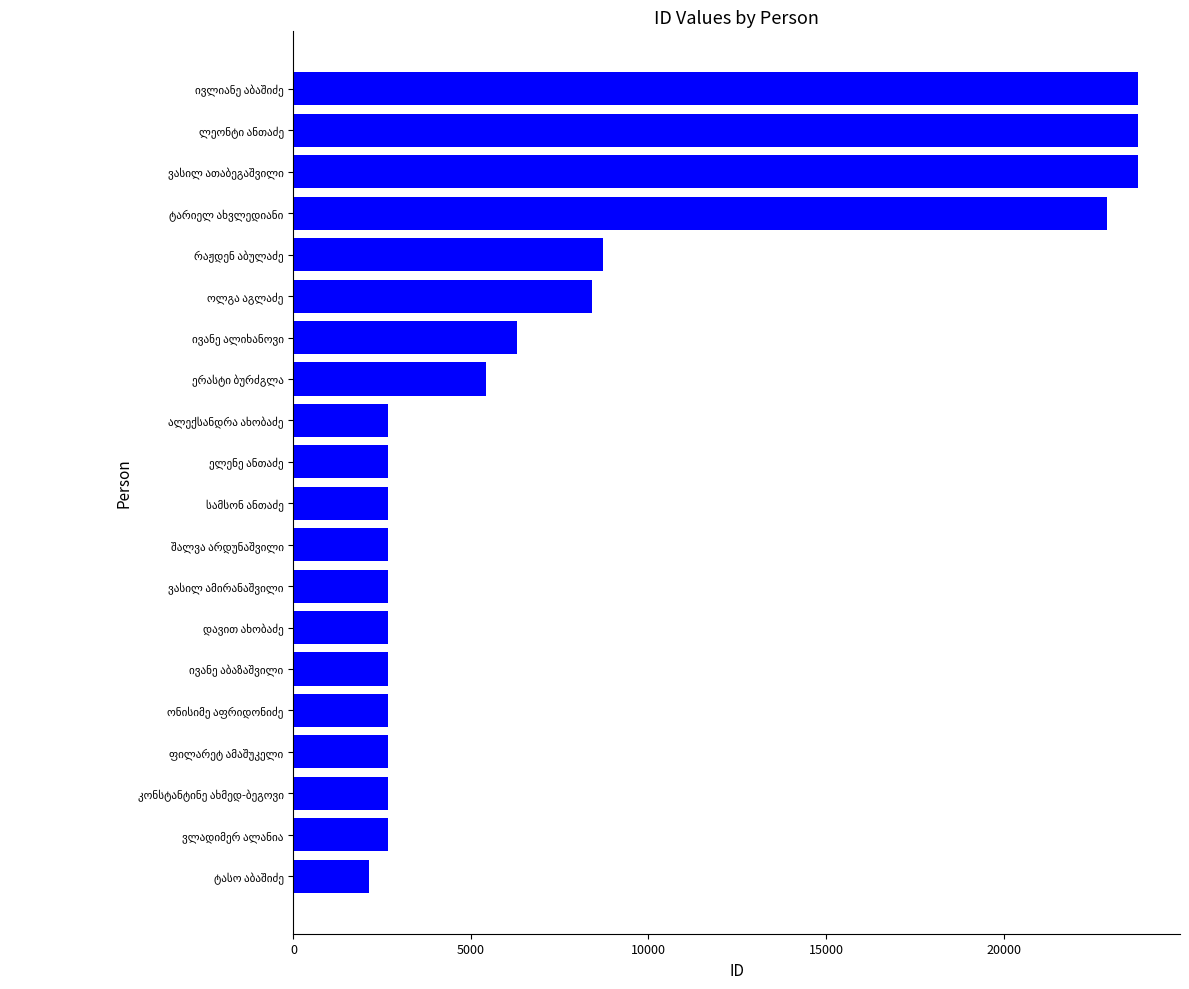

What is the difference between the second highest and second lowest values?

21116